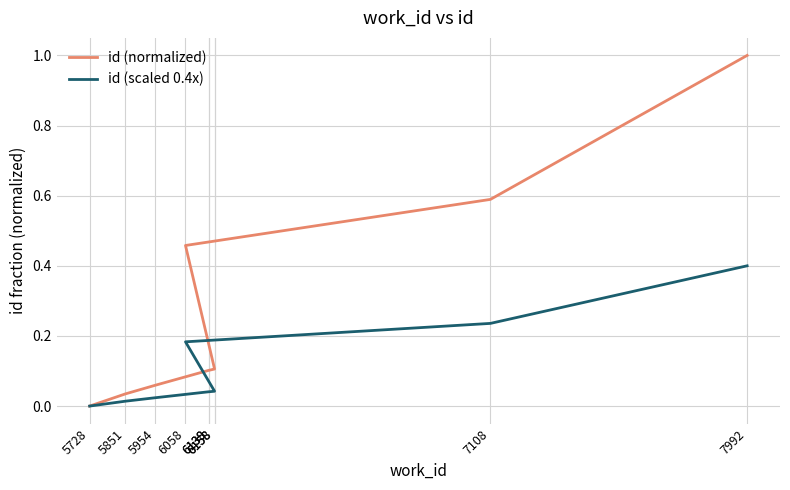

True or false: id (scaled 0.4x) and id (normalized) cross at least once.

False